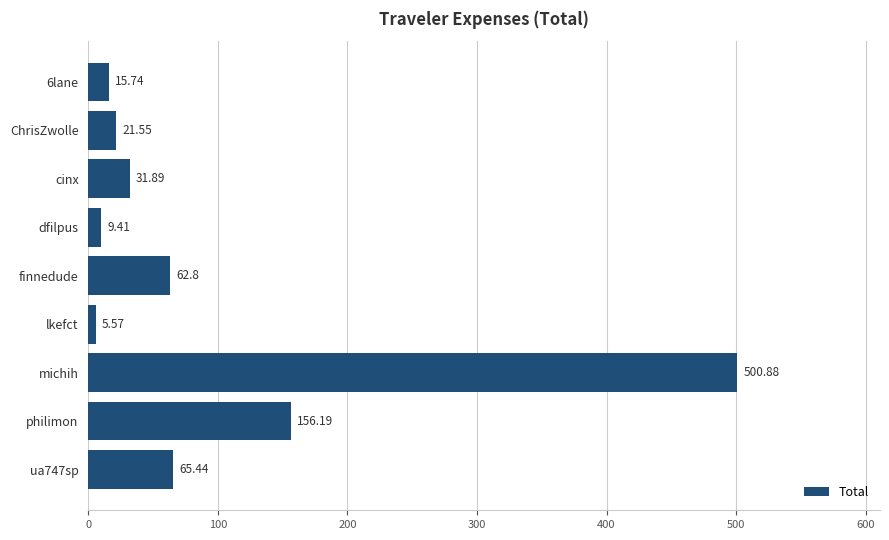

Where is the data nearest to the value 253?

philimon